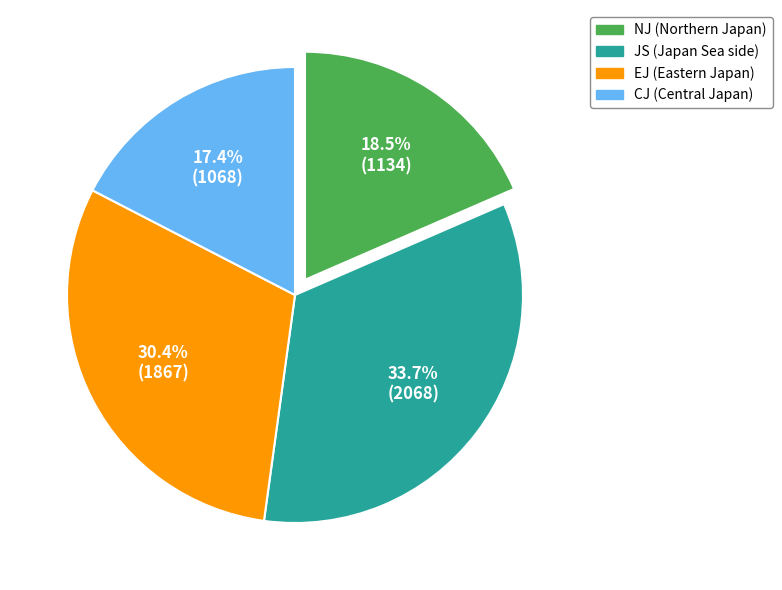

What is the smallest slice in the pie chart?

CJ